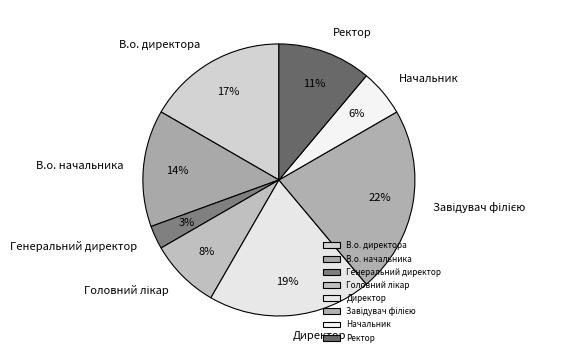

What is the ratio of the value at В.о. директора to the value at Директор?

0.9